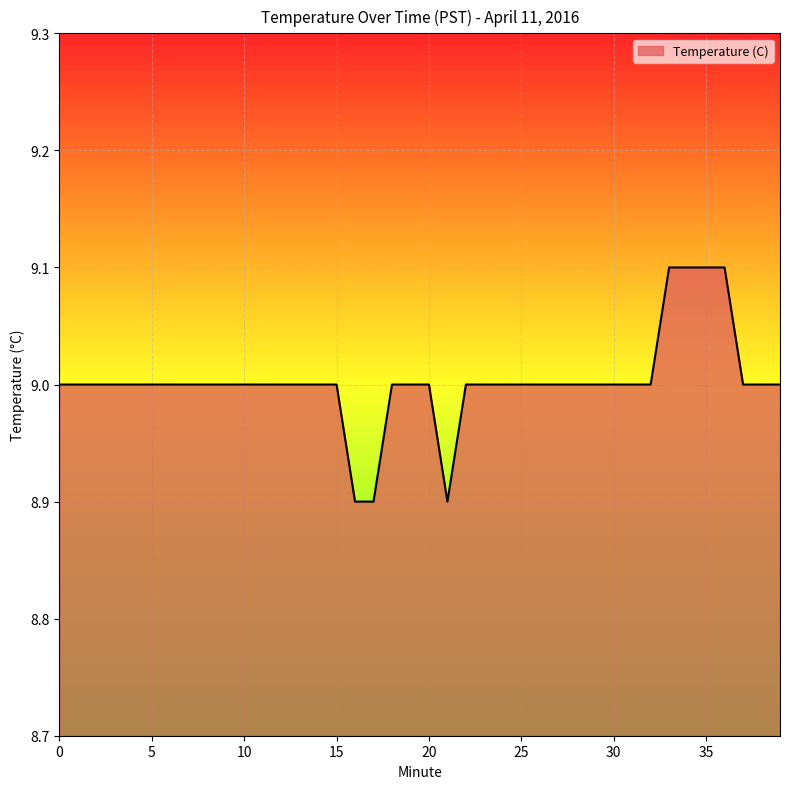

How many distinct data groups are displayed?

1